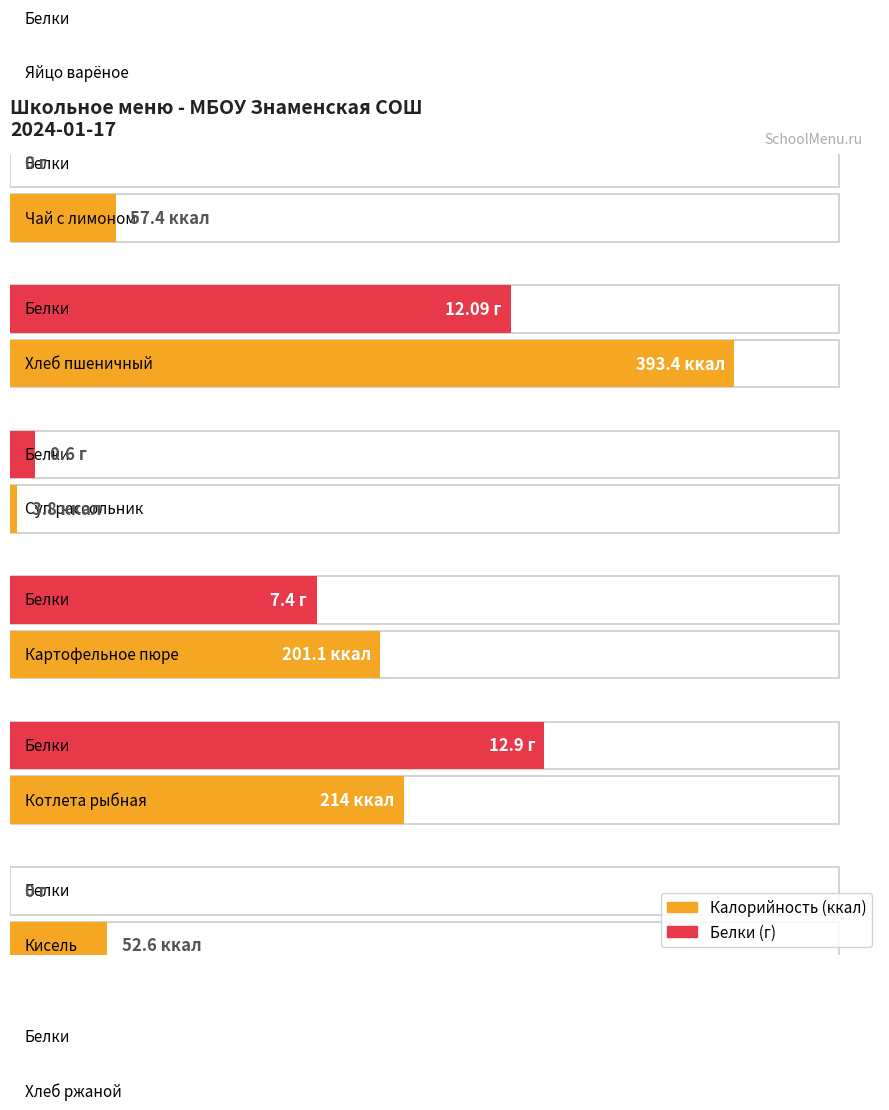

True or false: Калорийность has a value of 3.8 at Суп рассольник.

True